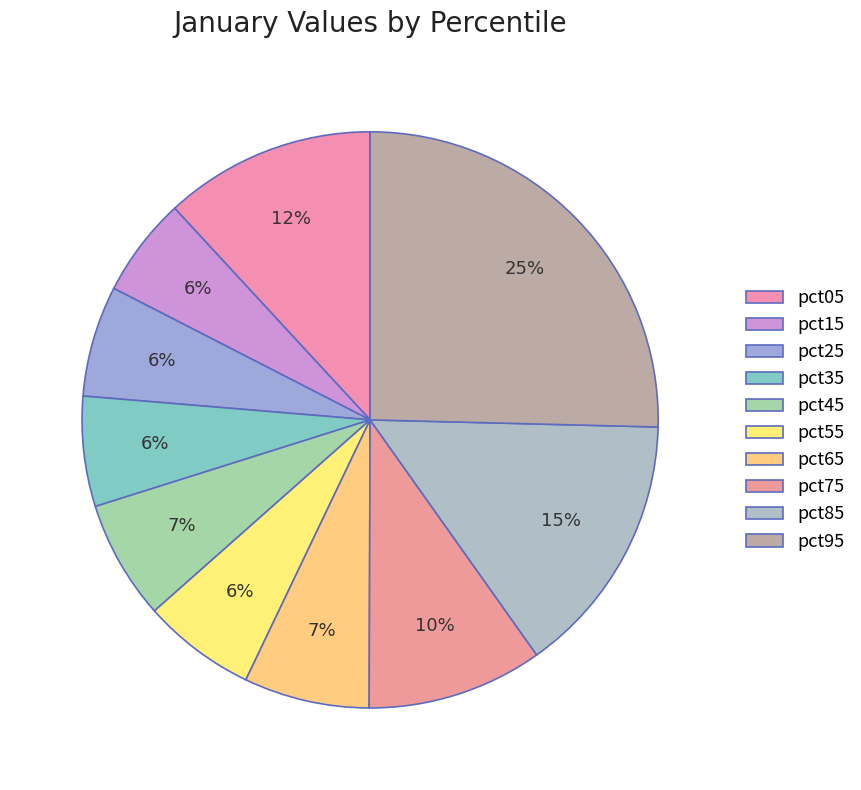

What percentage is NOT represented by pct15?

94.4%